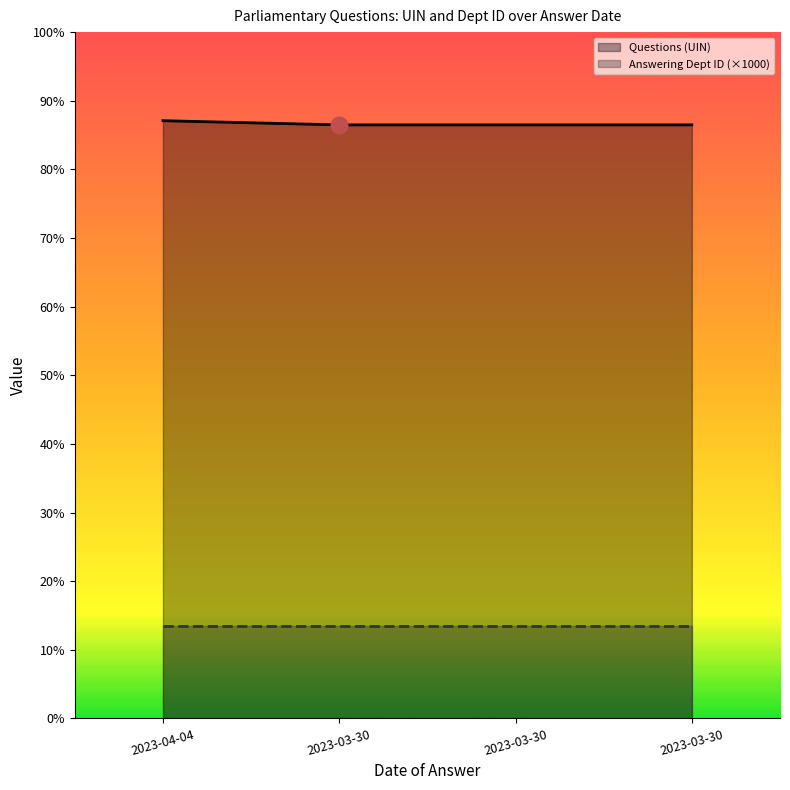

Where does the data first go above 172967?

2023-04-04